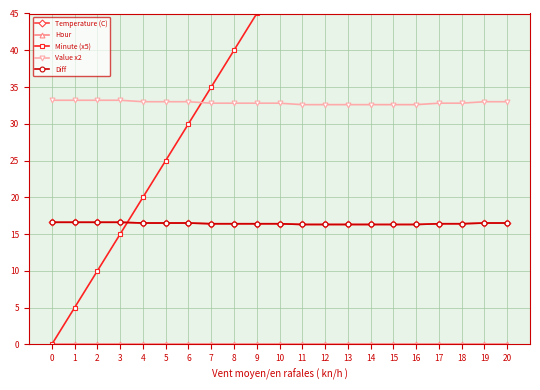

What is the sum of the Minute (x5) values at 5 and 6?

55.0